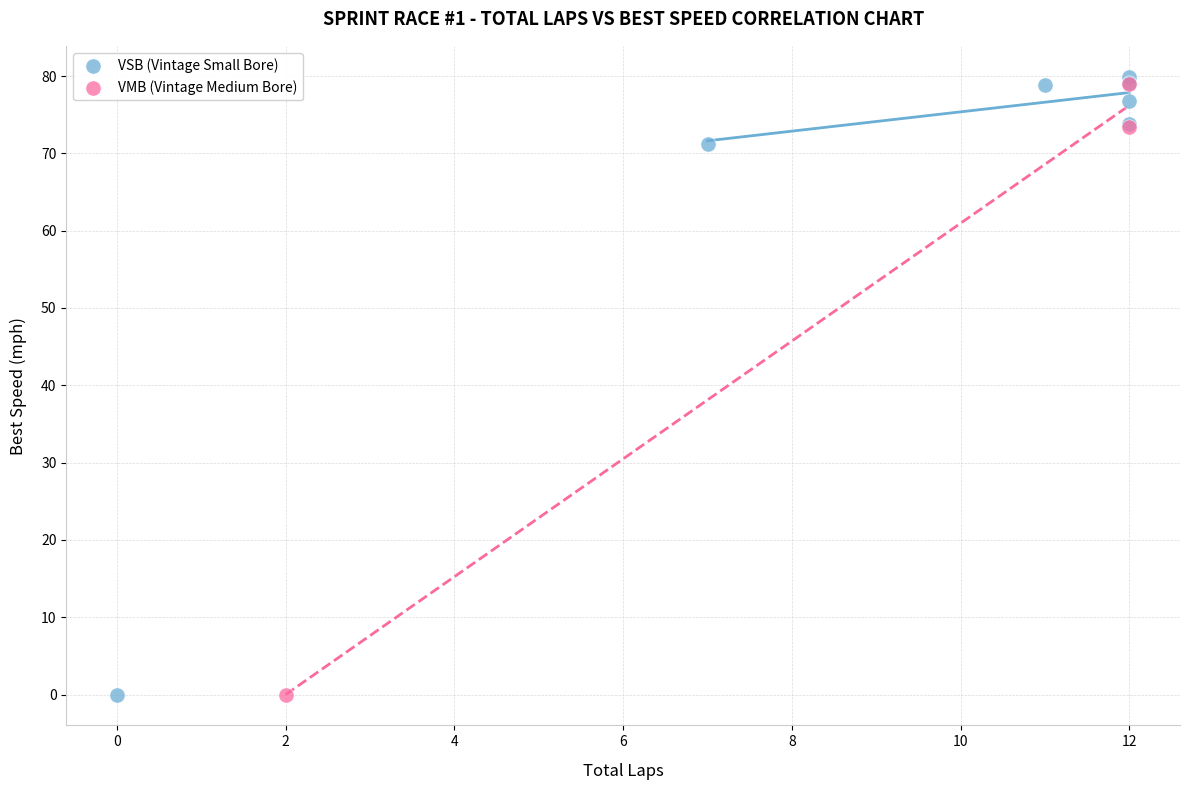

What are all the series names shown in the legend?

VSB (Vintage Small Bore), VMB (Vintage Medium Bore)